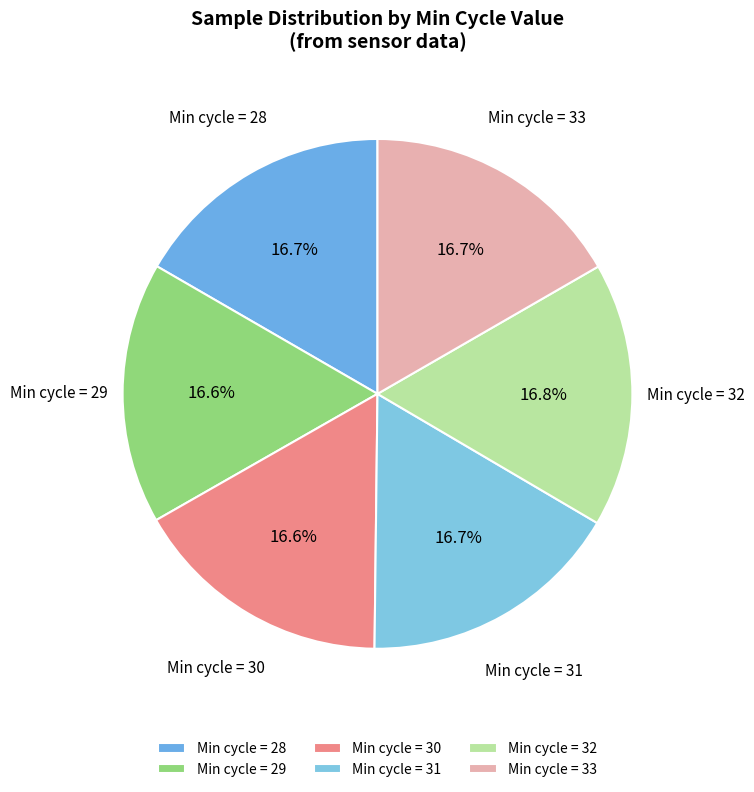

What is the ratio of the value at Min cycle = 29 to the value at Min cycle = 28?

1.0